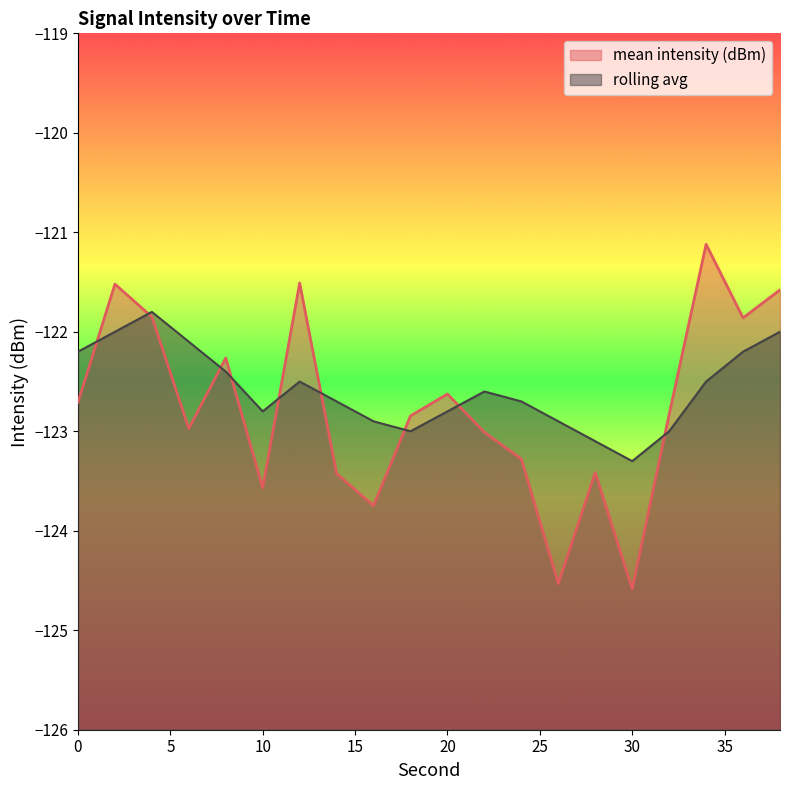

Is the value of rolling avg at 26 greater than the value of mean intensity (dBm) at 30?

Yes